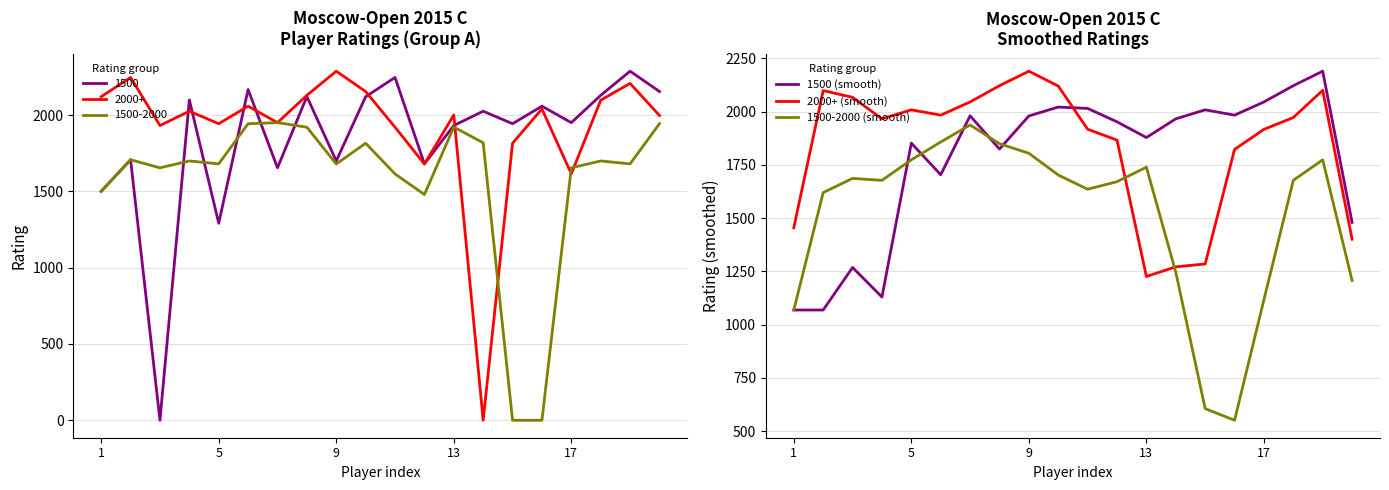

What is the minimum value for 1500-2000 (smooth)?

551.3